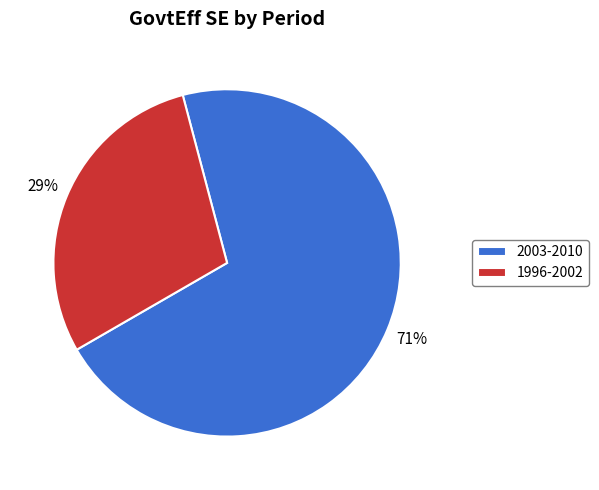

How many slices are in this pie chart?

2